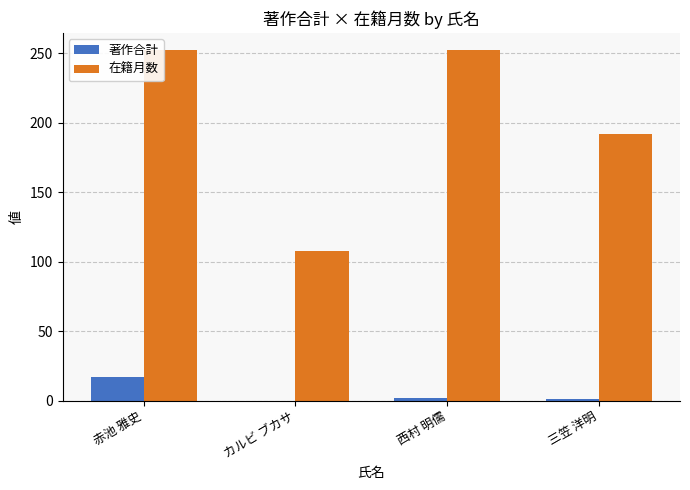

Are the bars horizontal?

No